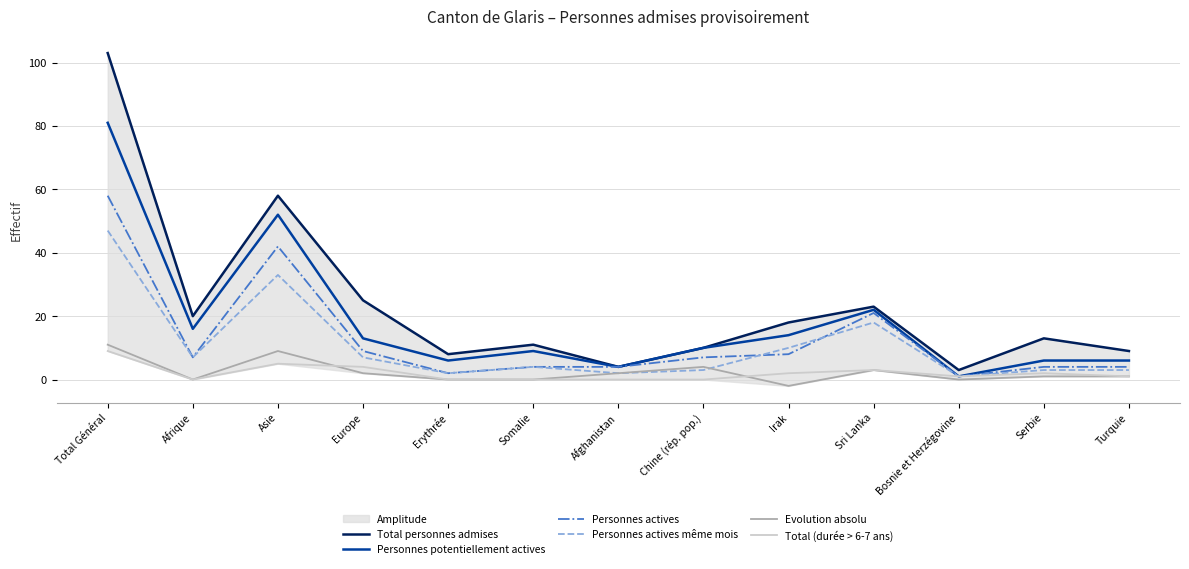

At which category does Evolution absolu reach its first local valley?

Afrique